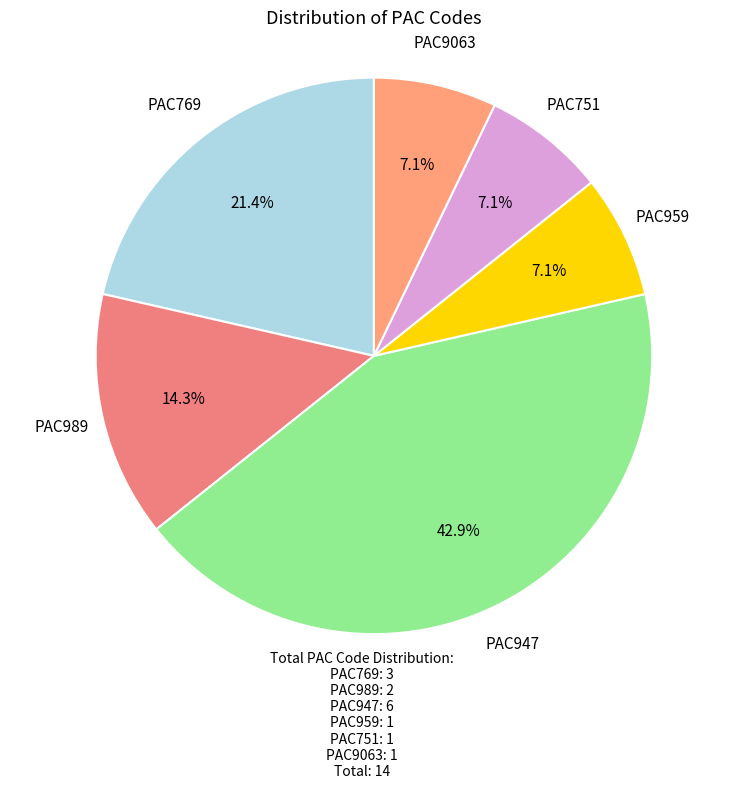

Which slice is the largest?

PAC947